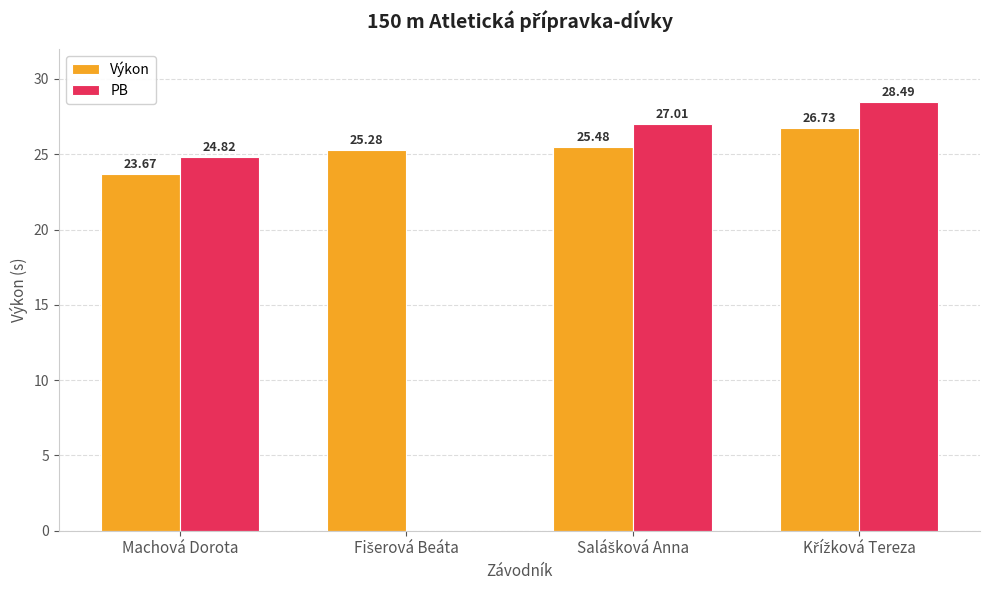

List the series in order of their peak value, highest first.

PB, Výkon